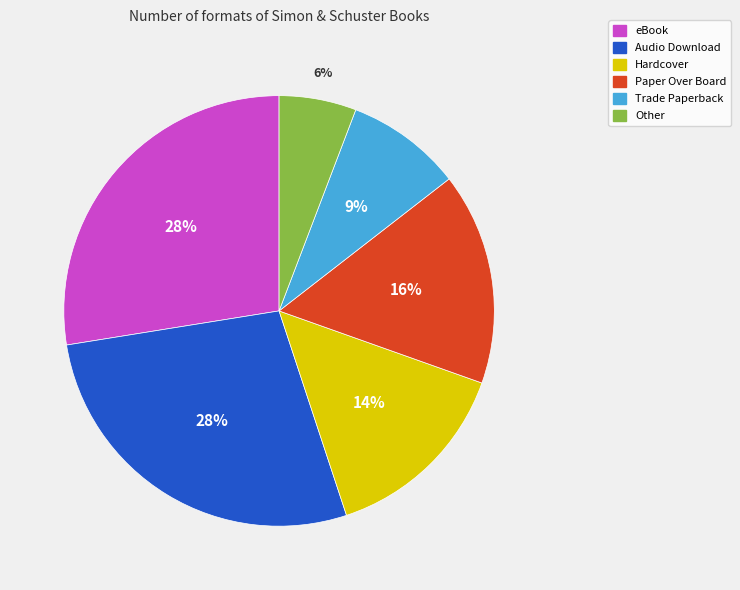

Do Audio Download and Paper Over Board together represent more than half of the pie?

No